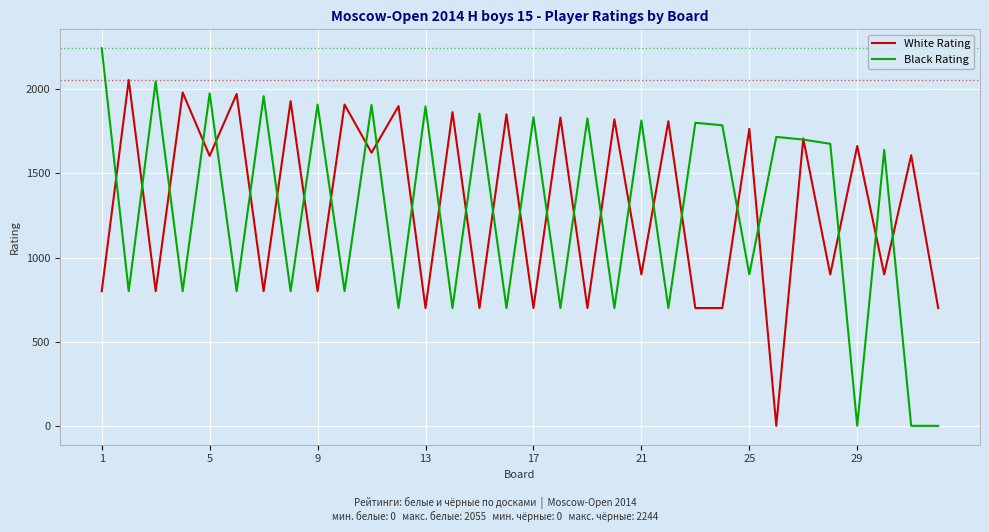

List the series in order of their peak value, highest first.

Black Rating, White Rating